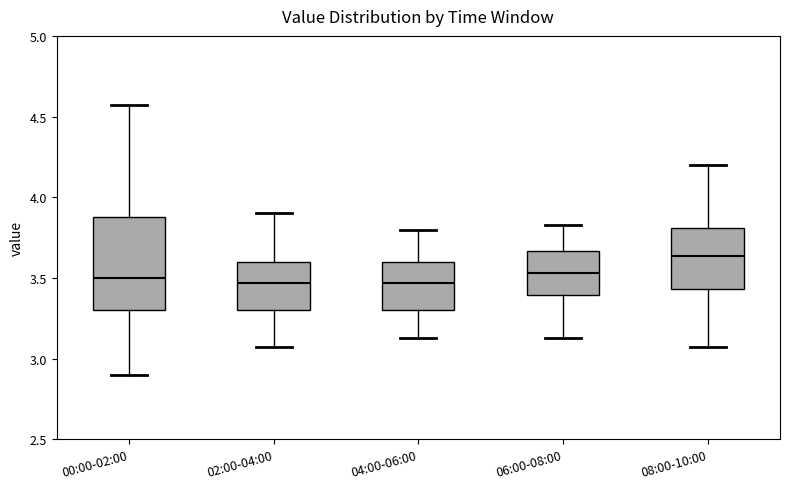

Which box's median line is the highest?

08:00-10:00